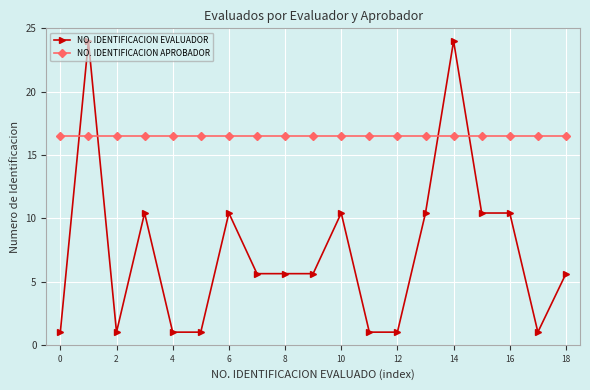

At how many categories does at least one series exceed 13?

19